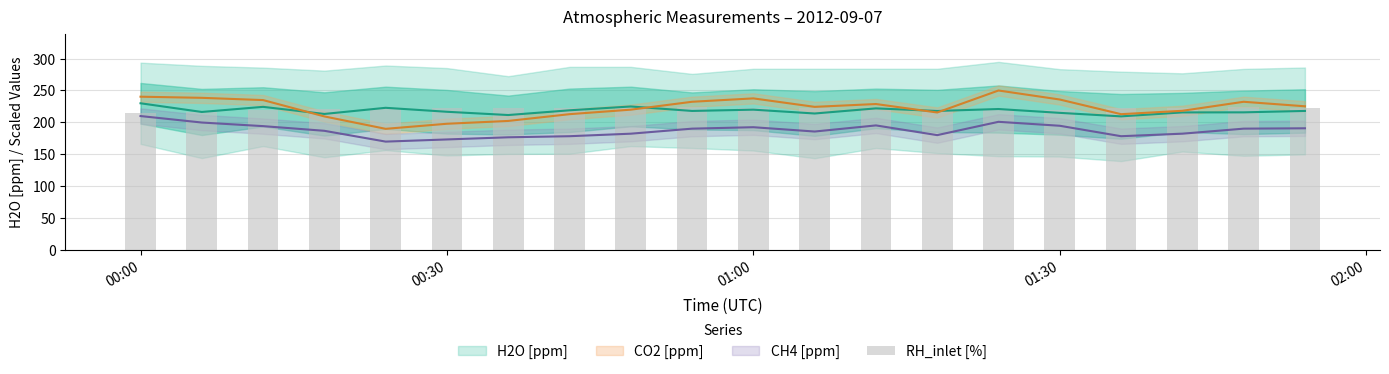

Reading right to left, list all the values displayed in this chart.

222.5	224.0	222.5	223.0	219.0	219.5	221.0	221.5	222.0	223.0	224.0	222.5	223.0	222.5	222.5	222.5	220.5	219.0	217.0	215.0